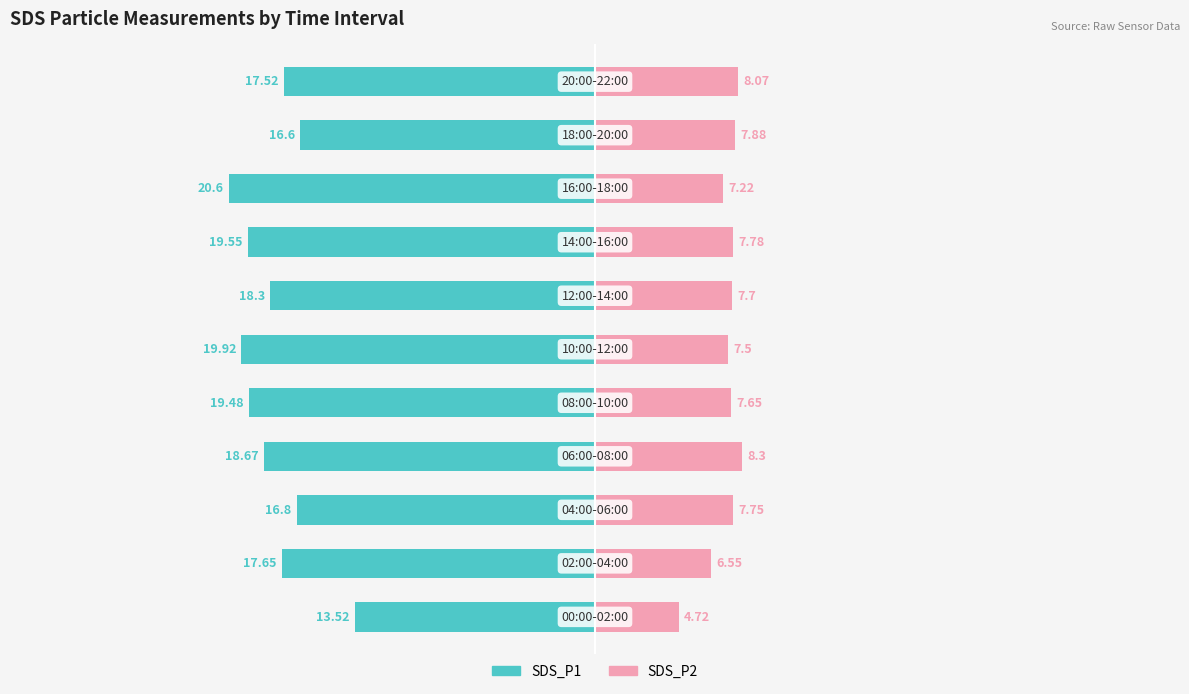

Rank the categories by SDS_P2 value from highest to lowest.

3, 10, 9, 7, 2, 6, 4, 5, 8, 1, 0